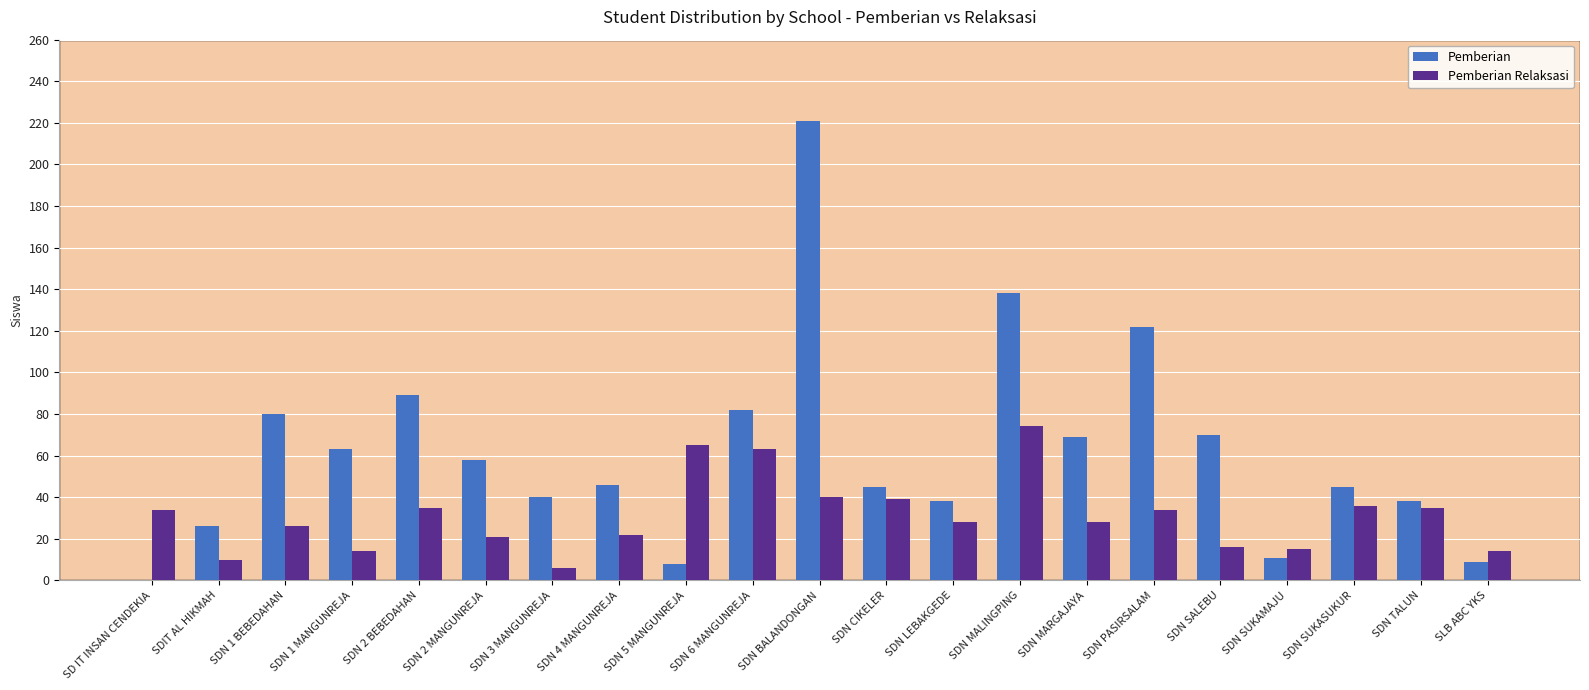

Which series changed the most between SDN MALINGPING and SDN SALEBU?

Pemberian